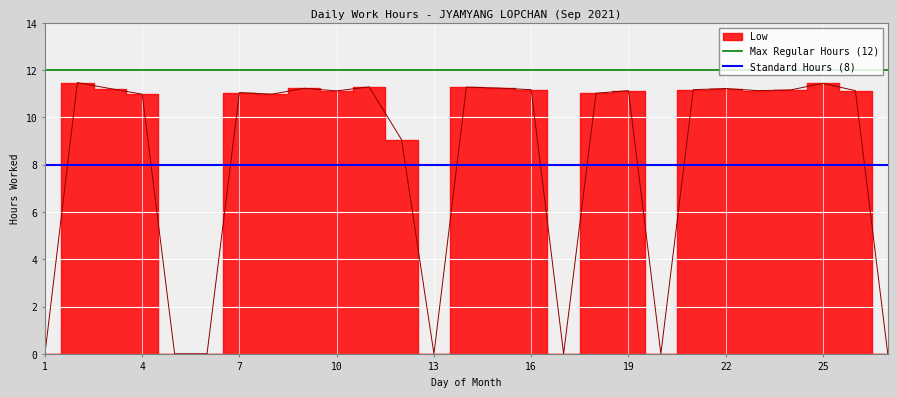

The value of Max Regular Hours (12) at 4 is 18. True or false?

False